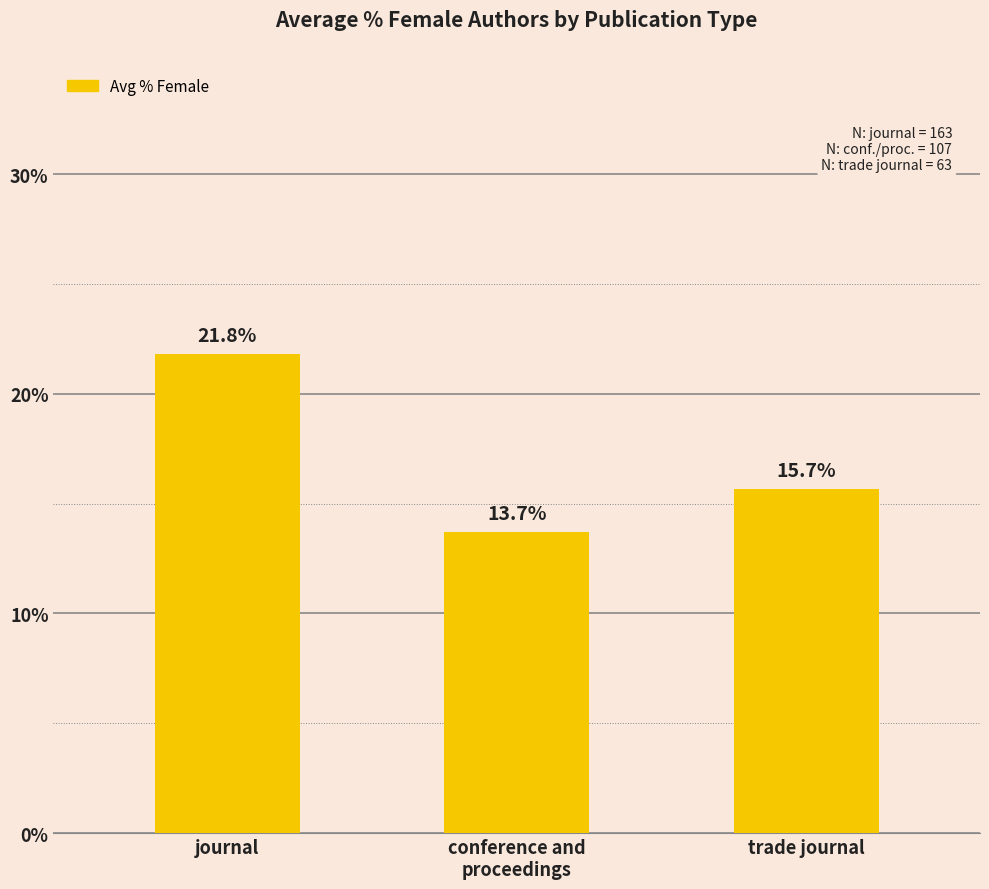

Are the bars horizontal?

No